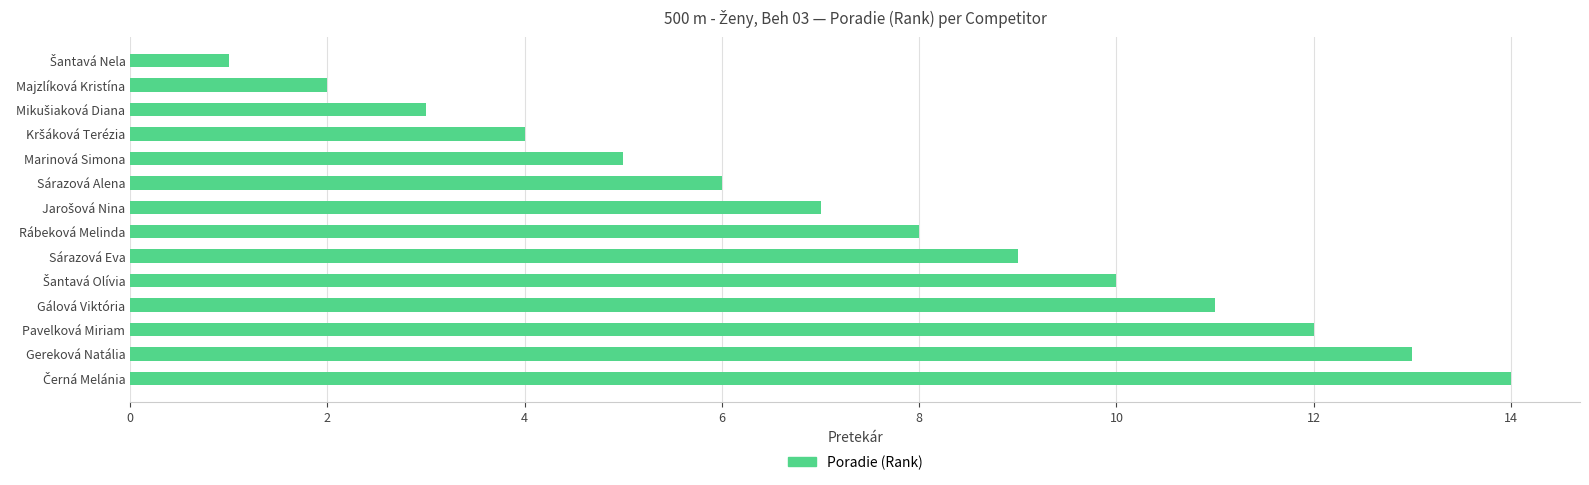

What is the difference between the maximum and minimum values?

13